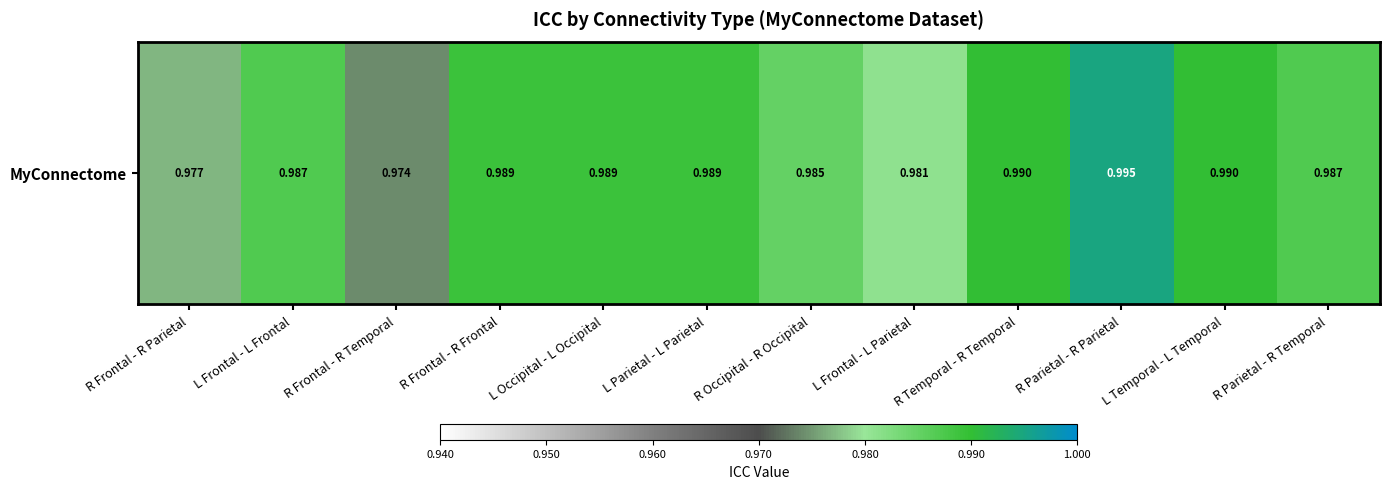

How many categories are shown in the chart?

12